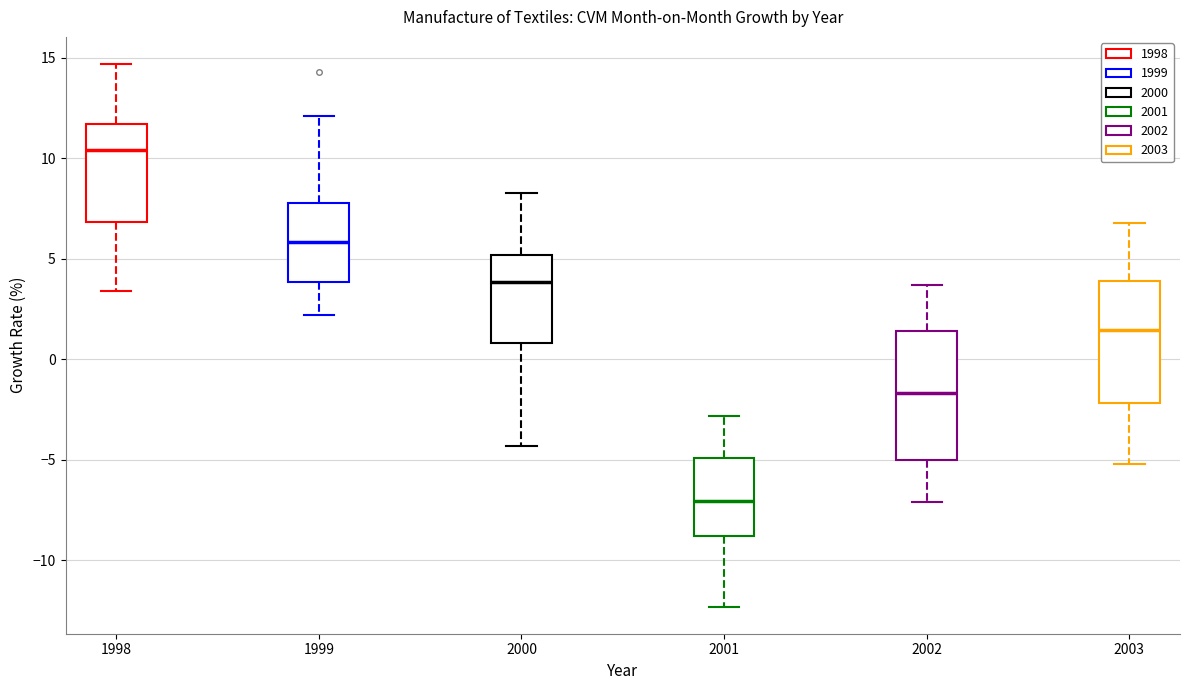

Reading left to right, transcribe this box plot: for each box, give where its median line is, the range the box spans, and where its two whiskers end, as read against the y-axis. The values are not printed on the chart, so give them approximately, as read against the axis.

1998: median 10.5, box 7.0 to 11.5, whiskers 3.5 to 14.5
1999: median 6.0, box 4.0 to 8.0, whiskers 2.0 to 12.0
2000: median 4.0, box 1.0 to 5.0, whiskers -4.5 to 8.5
2001: median -7.0, box -9.0 to -5.0, whiskers -12.5 to -3.0
2002: median -1.5, box -5.0 to 1.5, whiskers -7.0 to 3.5
2003: median 1.5, box -2.0 to 4.0, whiskers -5.0 to 7.0